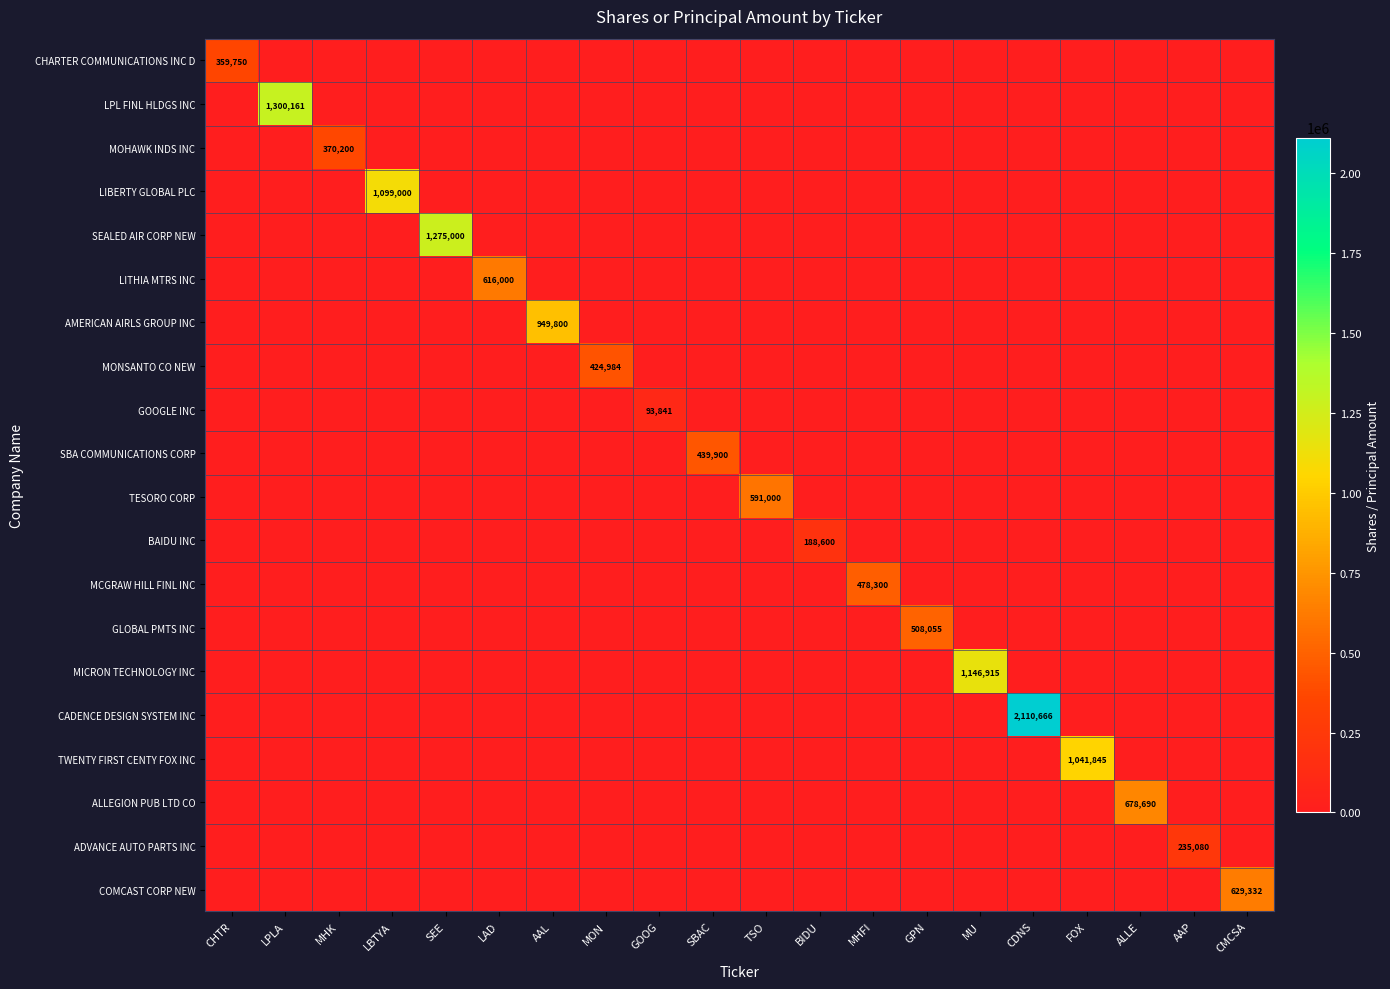

True or false: MICRON TECHNOLOGY INC has a value of 1146915 at MU.

True